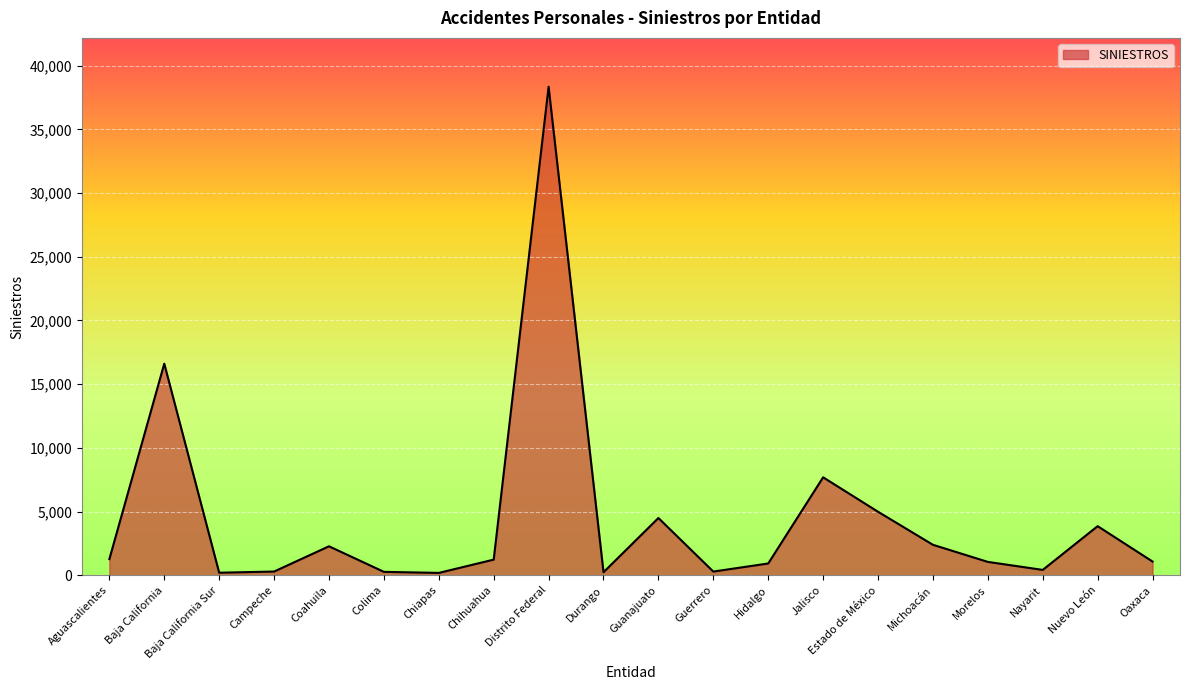

What is the minimum value shown in the chart?

188